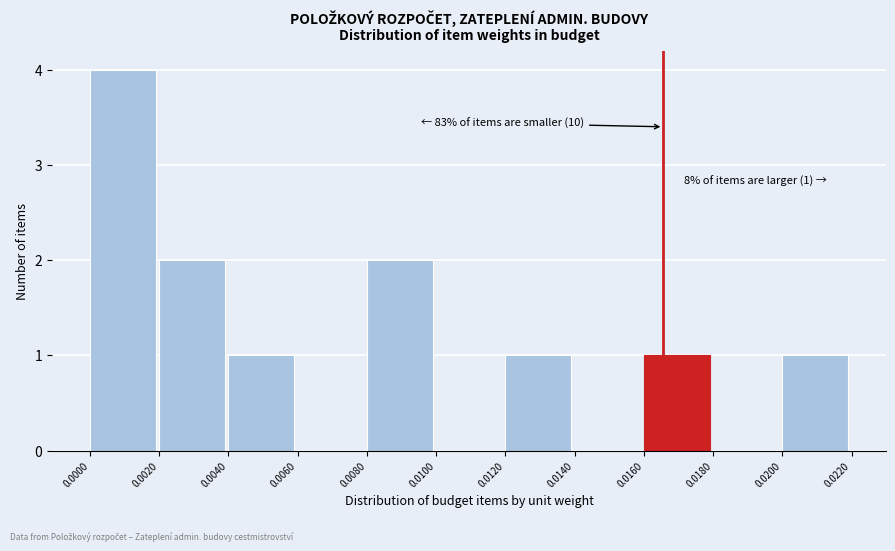

Over which range of the x-axis is the bar tallest?

0.0000 to 0.0020